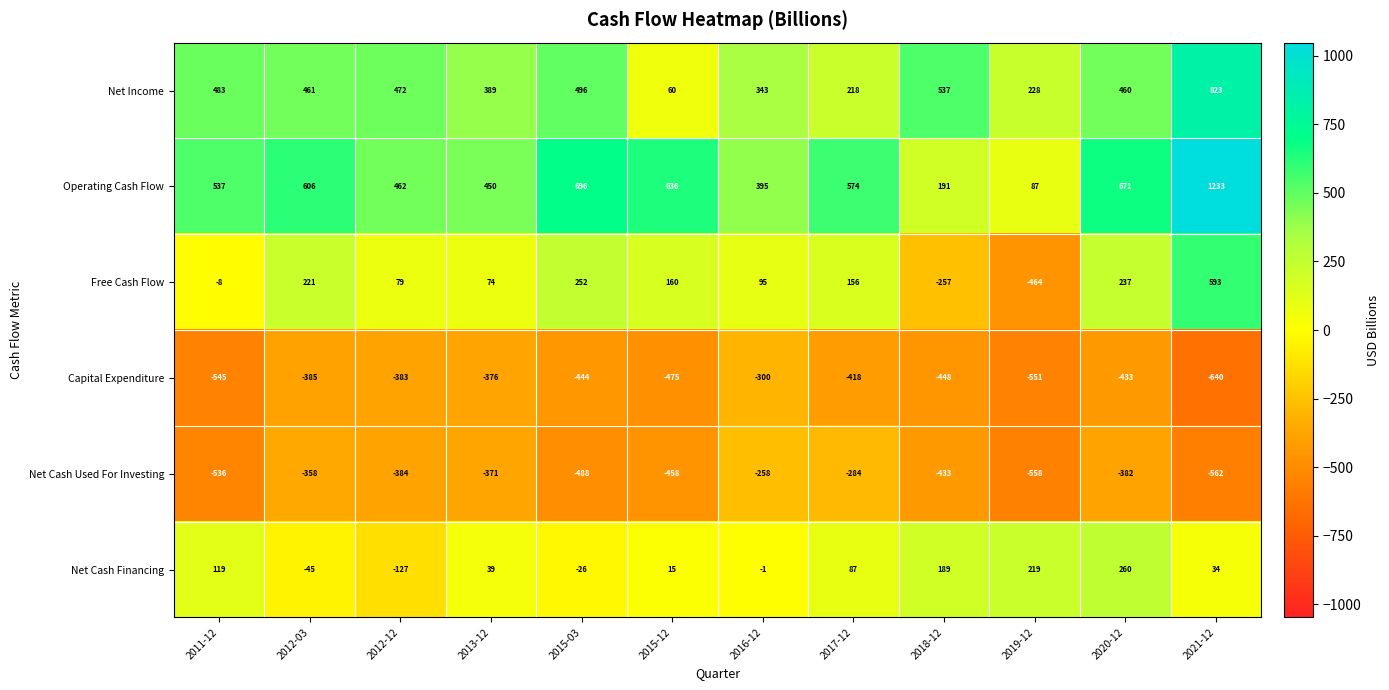

At which category is the sum across all series the highest?

2021-12